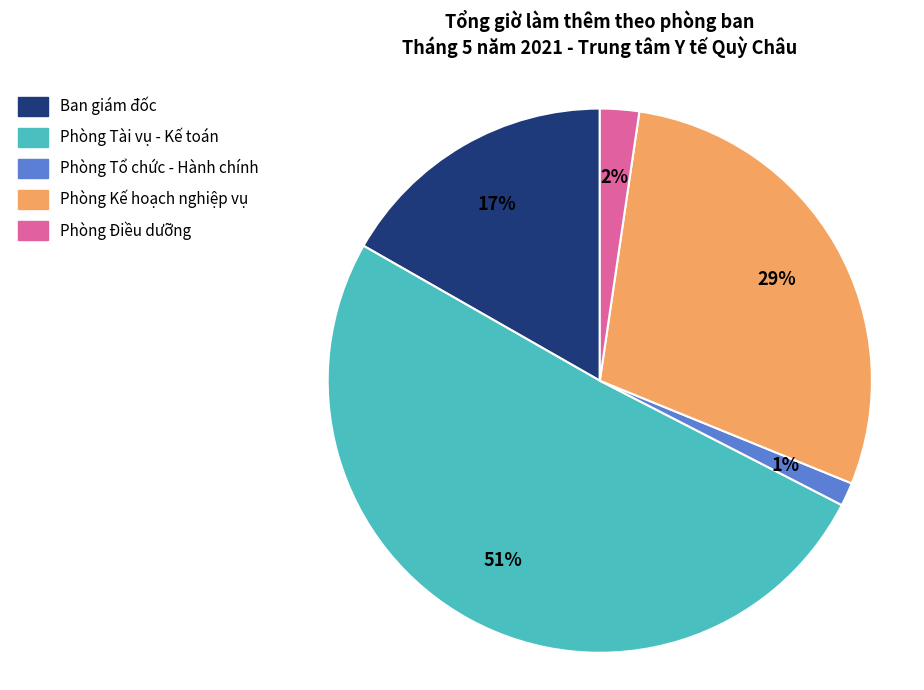

Is there any slice that represents more than half of the pie?

Yes